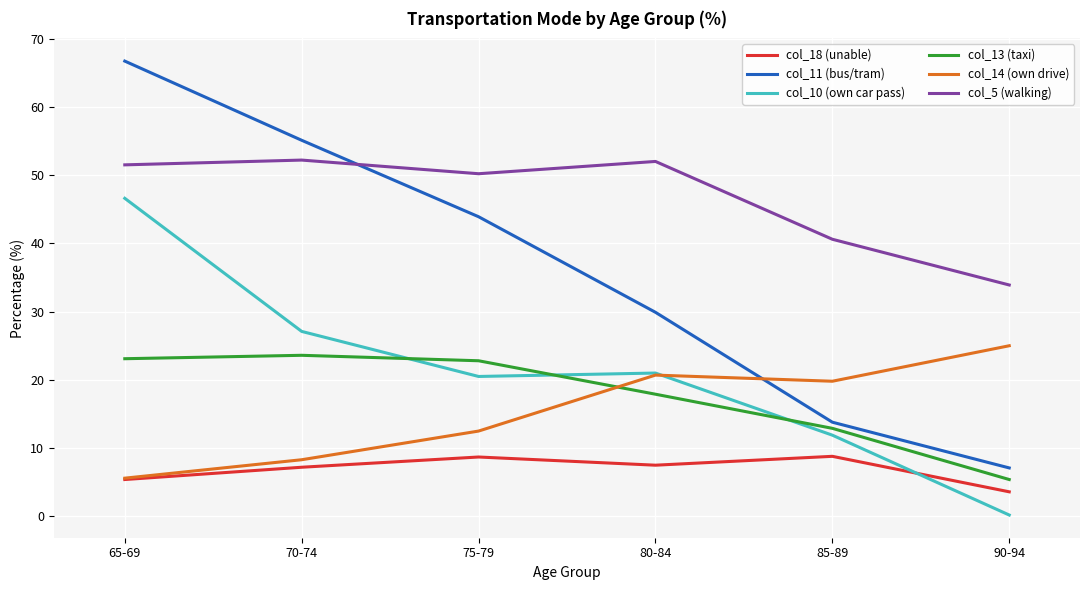

Does the chart have visible grid lines?

Yes